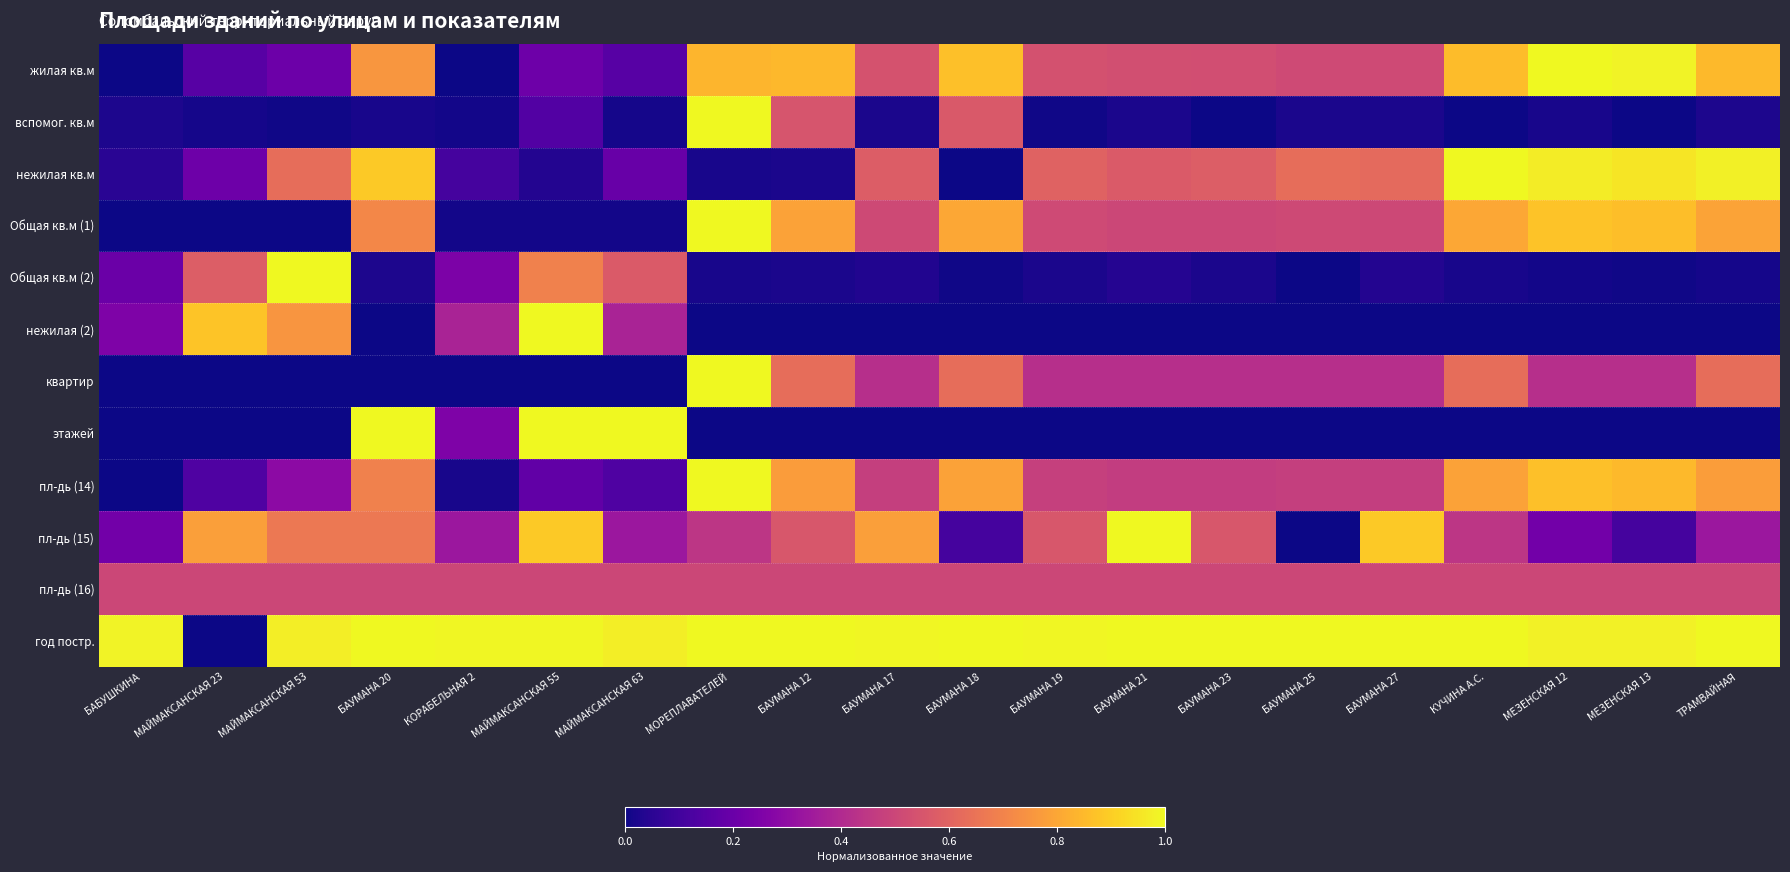

Which has a higher value, БАУМАНА 19 or БАУМАНА 23?

БАУМАНА 19